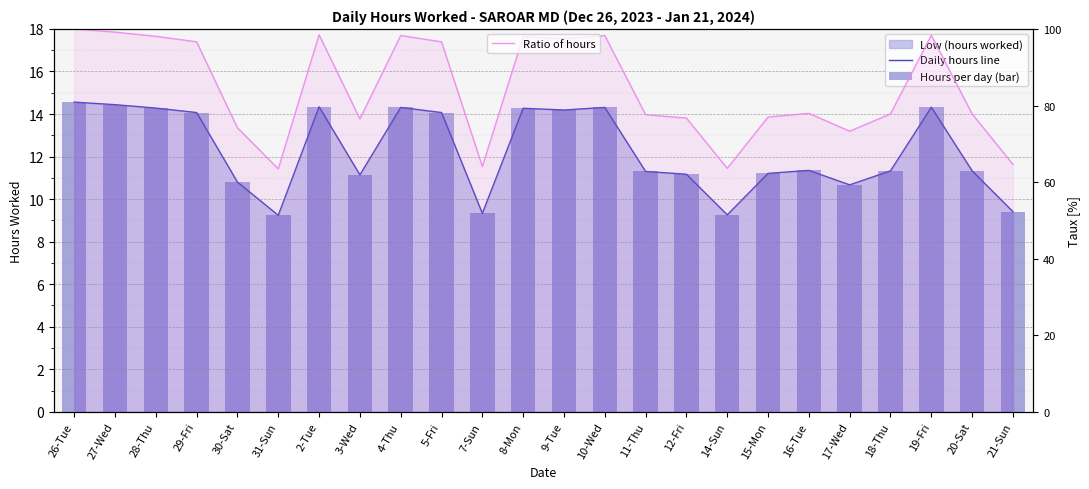

Which series has the largest total across all categories?

Ratio of hours